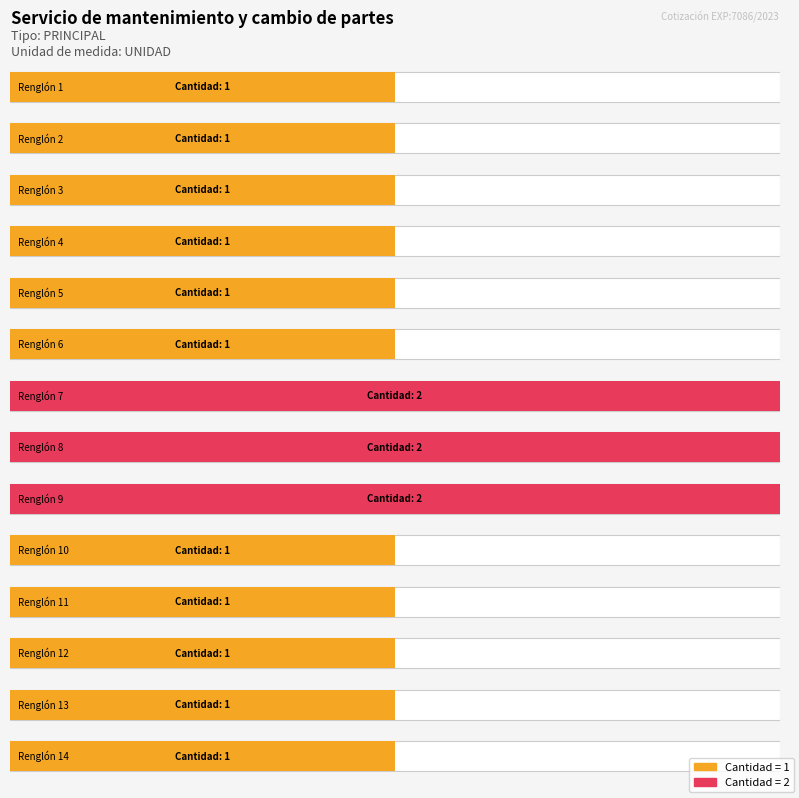

Does the chart contain stacked bars?

No